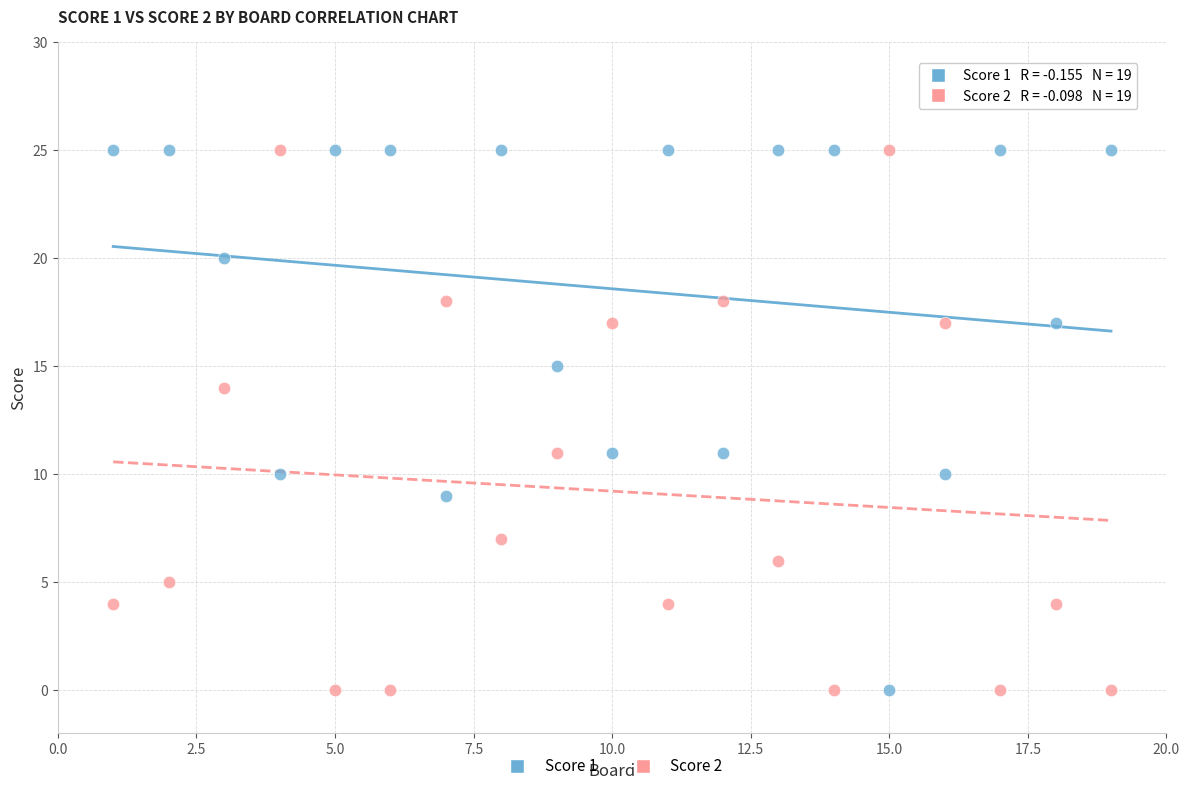

What is the X range (max minus min) for the scatter plot?

18